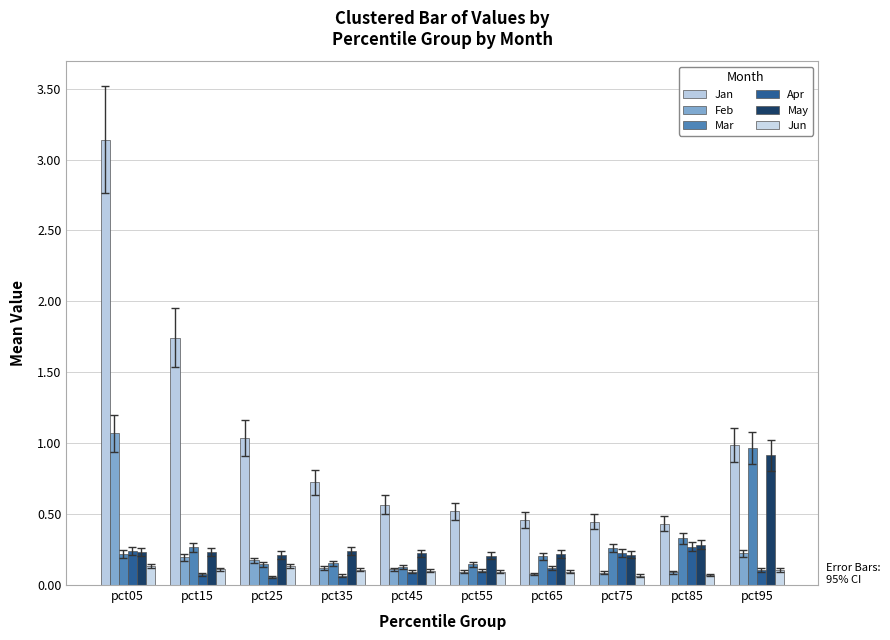

Which category has the lowest value in the Jan series?

pct85